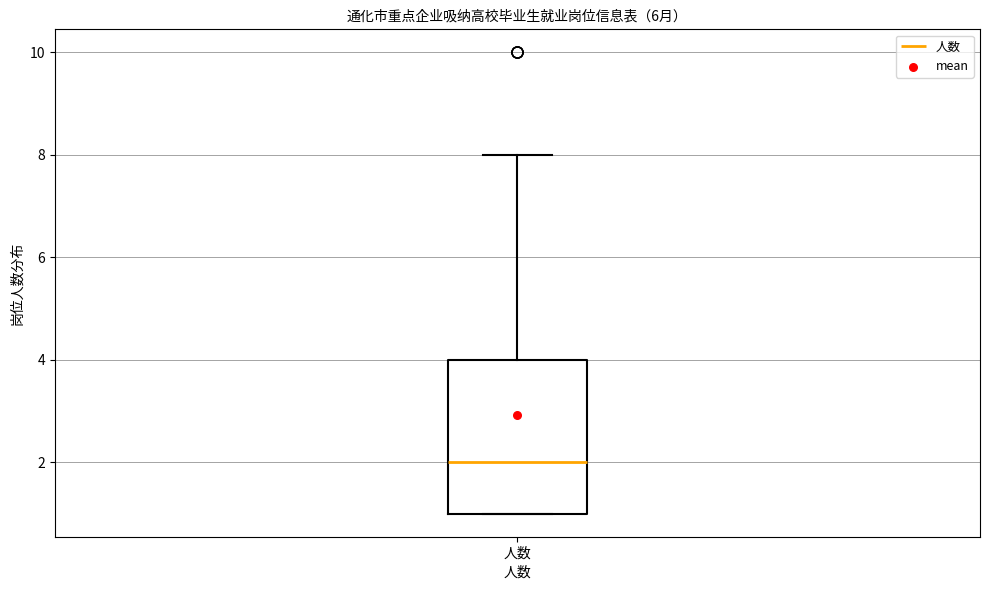

Read this box plot against the y-axis: the position of the median line, the range covered by the box, and the ends of both whiskers. The values are not printed on the chart, so give them approximately, as read against the axis.

median 2, box 1 to 4, whiskers 1 to 8